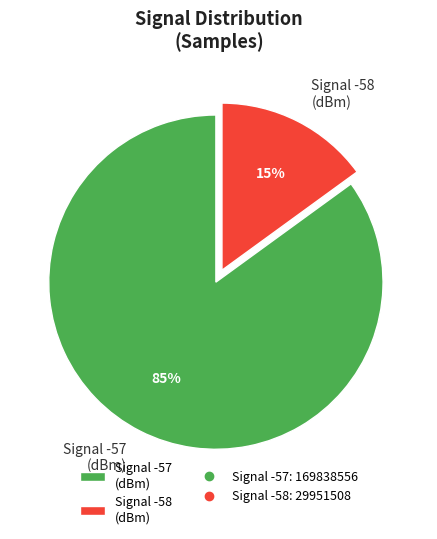

Count the number of slices in the pie.

2